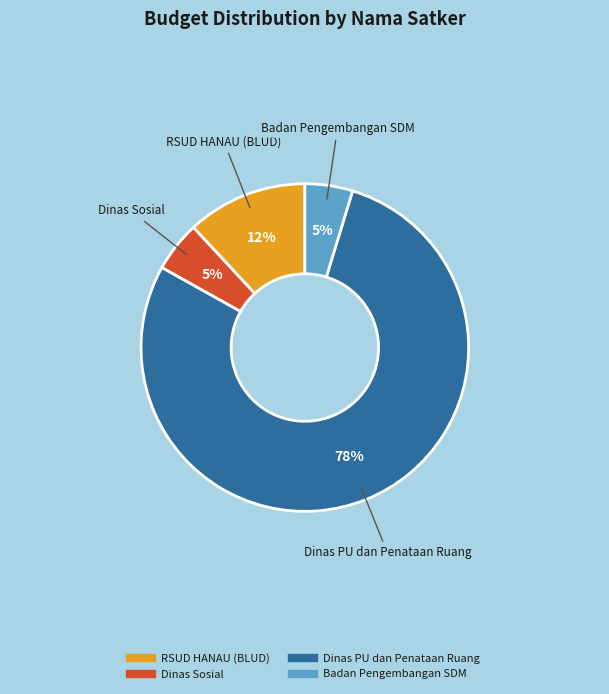

Does any single category account for the majority?

Yes